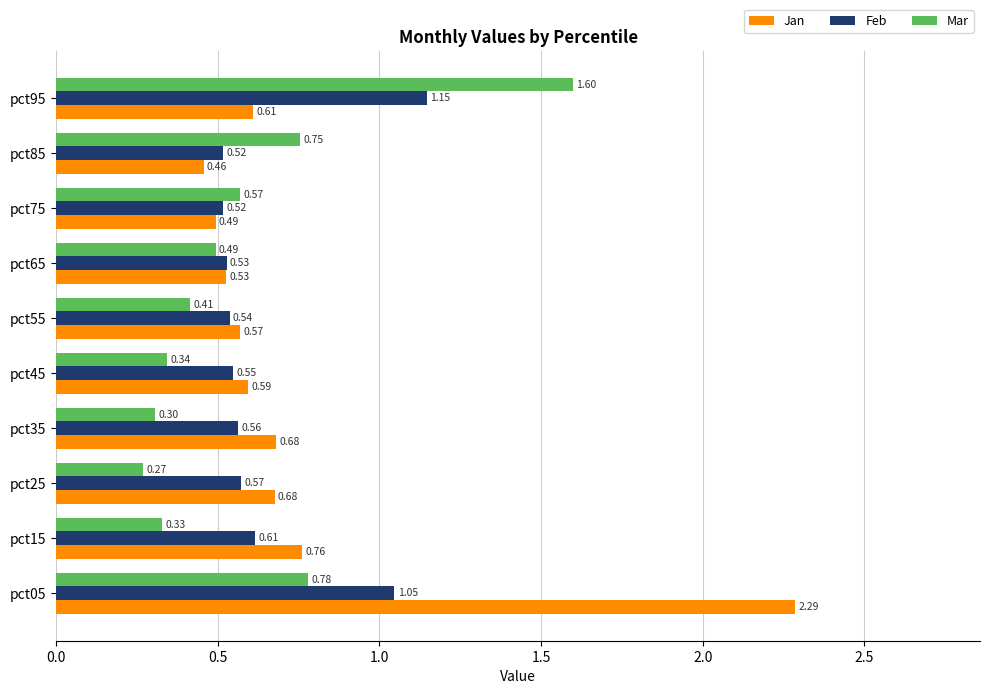

What is the difference between the Jan values at pct05 and pct75?

1.8